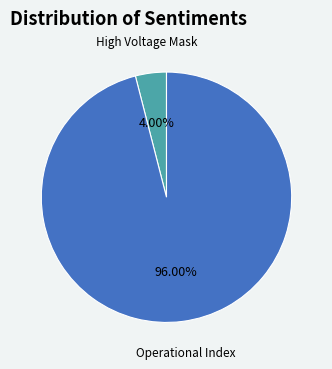

Which slice is the smallest?

High Voltage Mask